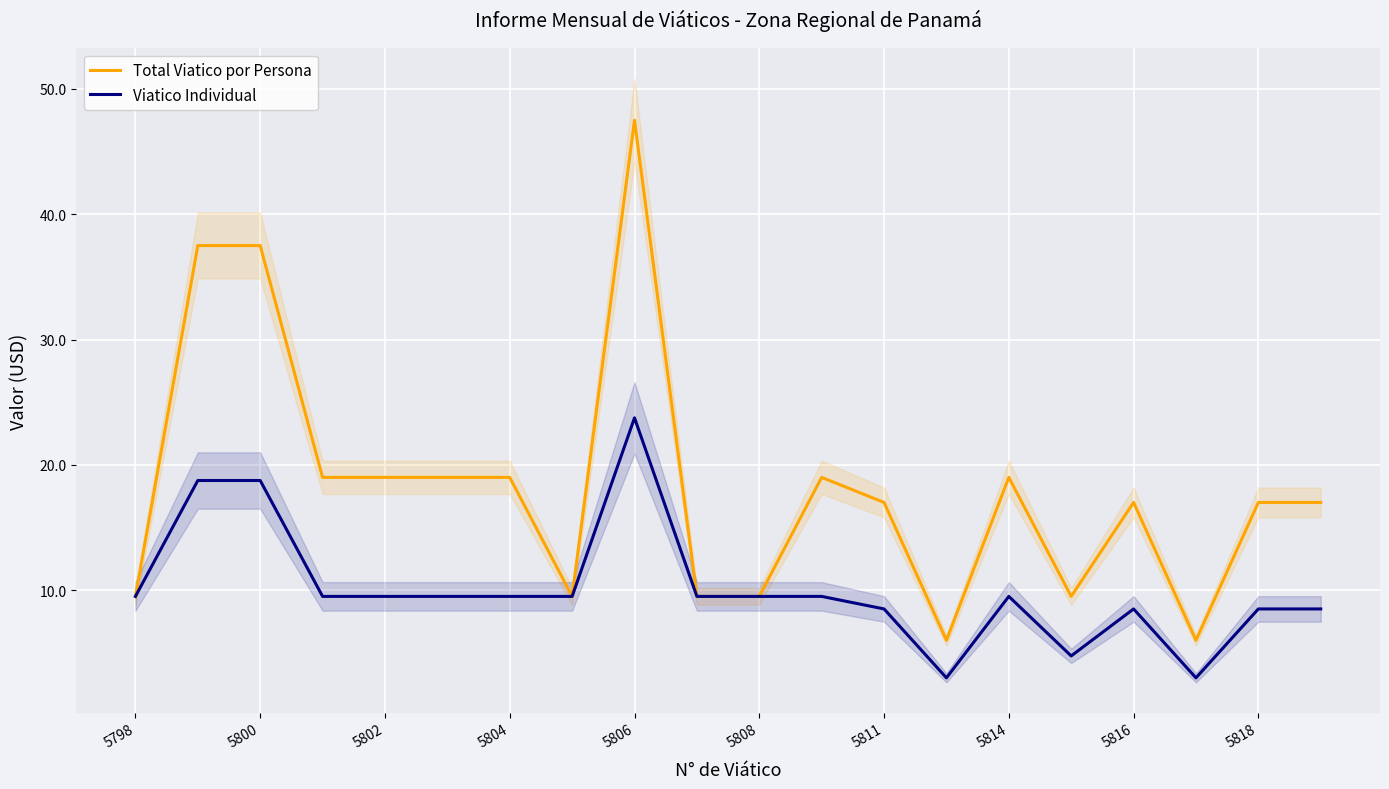

True or false: Viatico Individual and Total Viatico por Persona intersect in this chart.

False